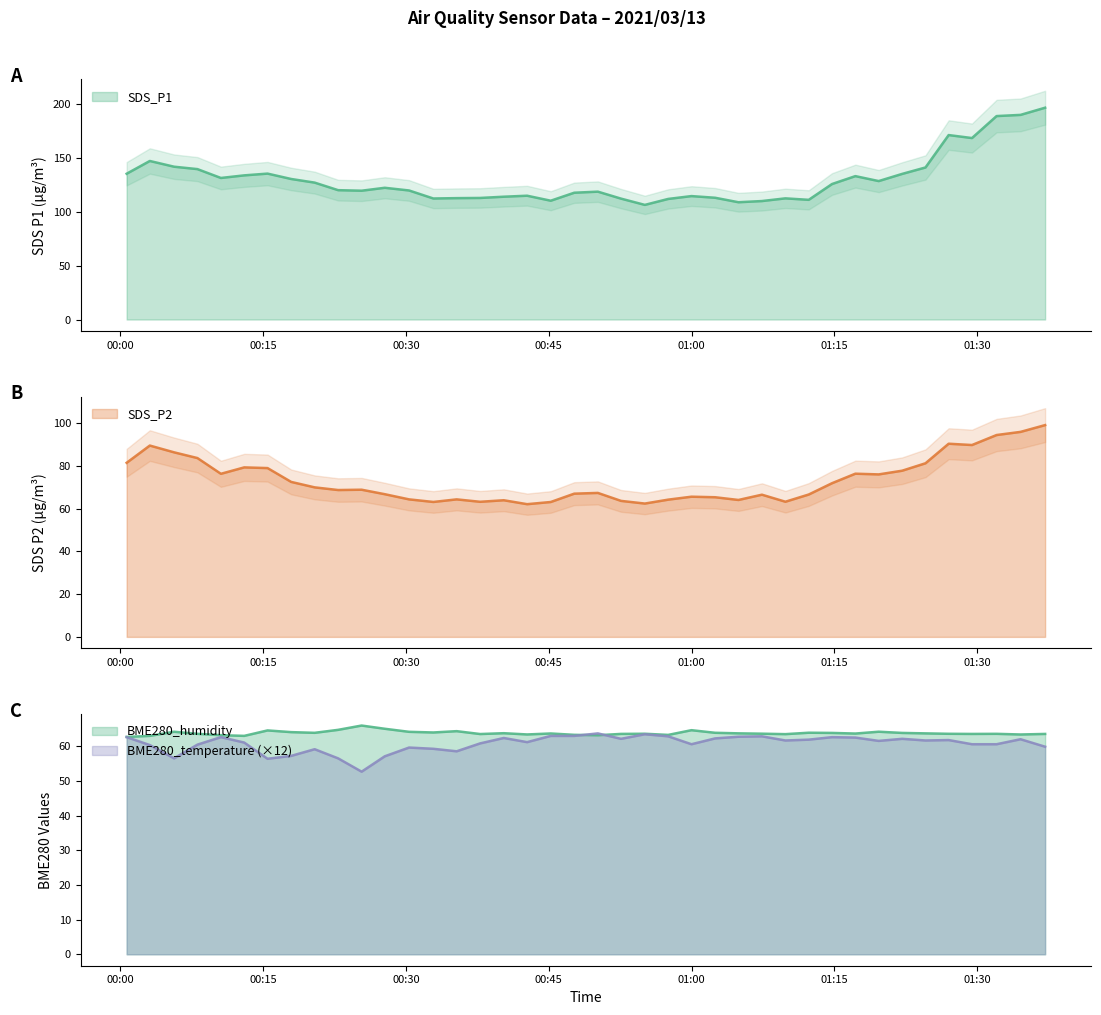

Where is BME280_temperature nearest to the value 58?

2021/03/13 00:35:19